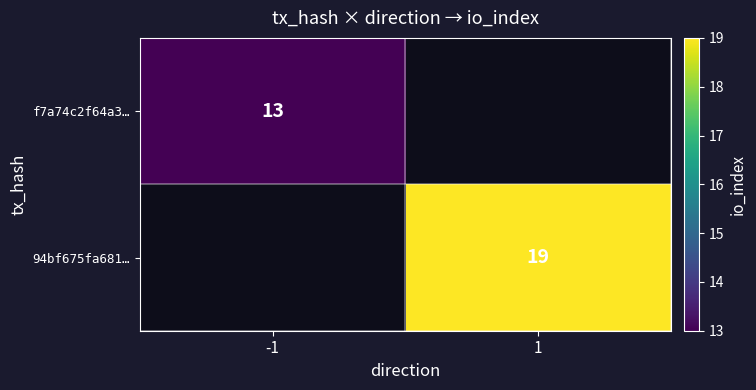

The 94bf675fa681… series shows 19 at 1. True or false?

True